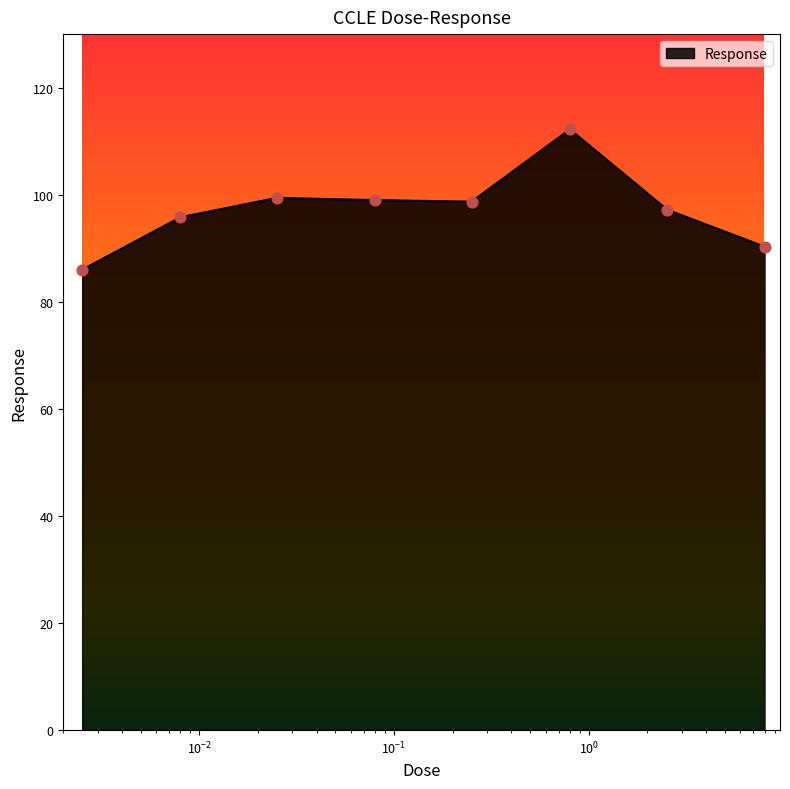

What is the minimum value shown in the chart?

86.0